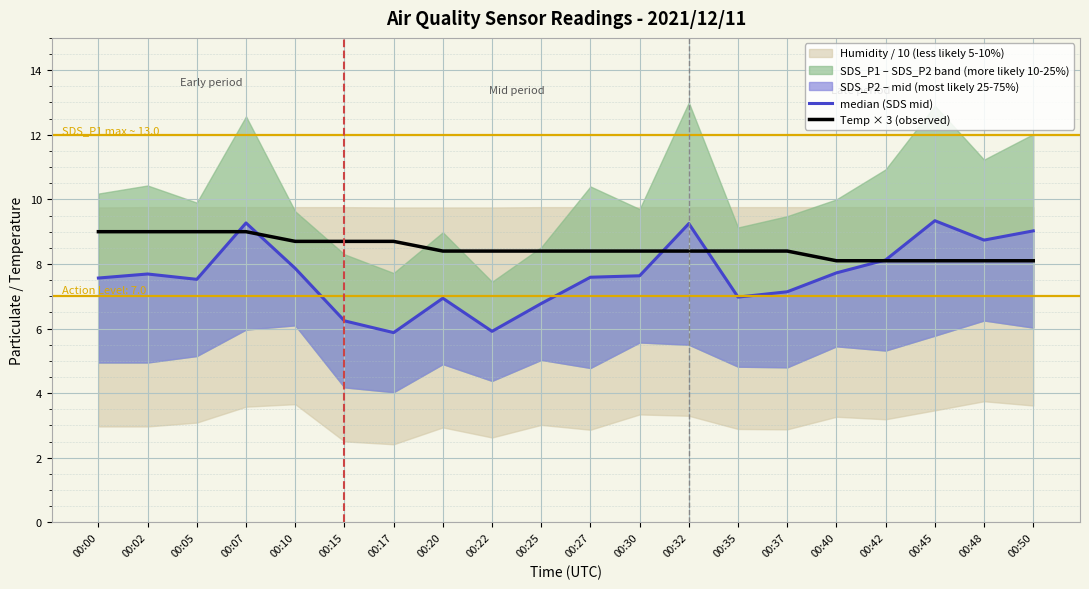

Which series changed the most between 00:42 and 00:48?

median (SDS mid)